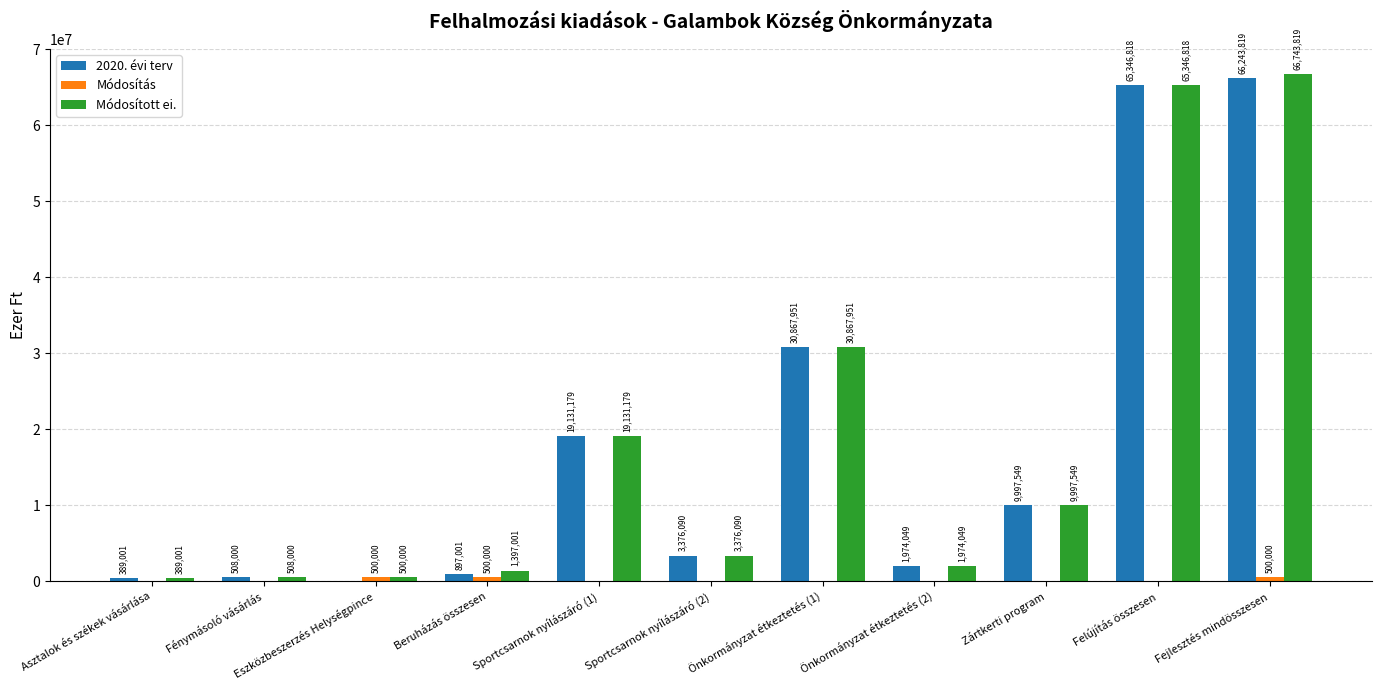

What is the maximum value shown in the chart?

66743819